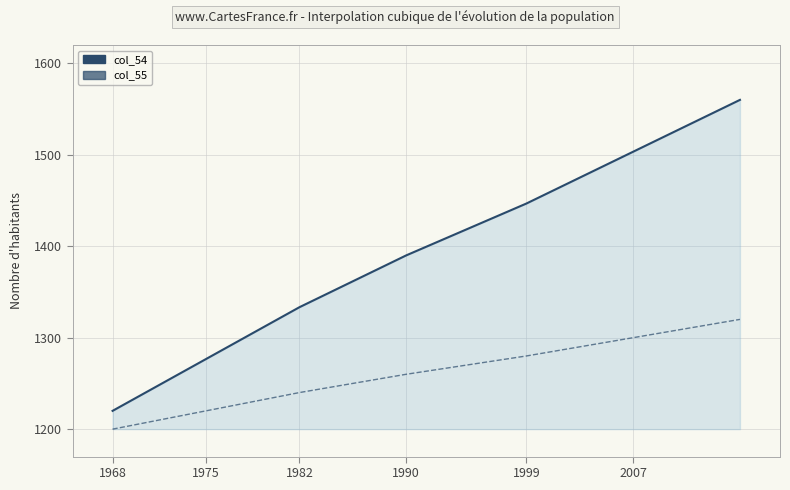

What is the sum of all col_54 values?

9730.0